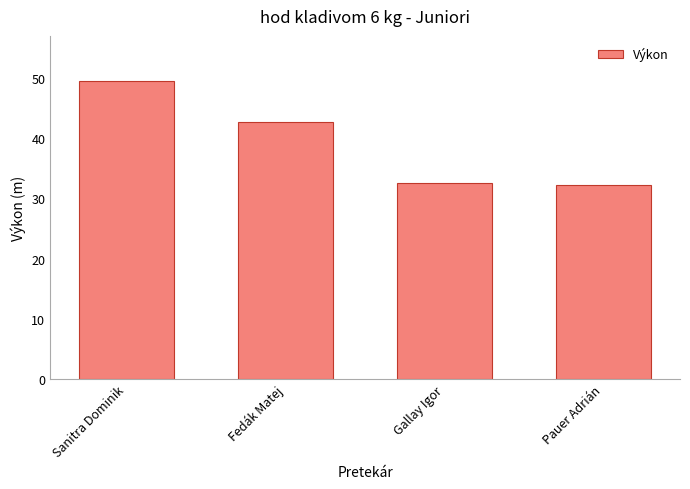

Approximately how many times larger is the value at Sanitra Dominik compared to Fedák Matej?

1.2